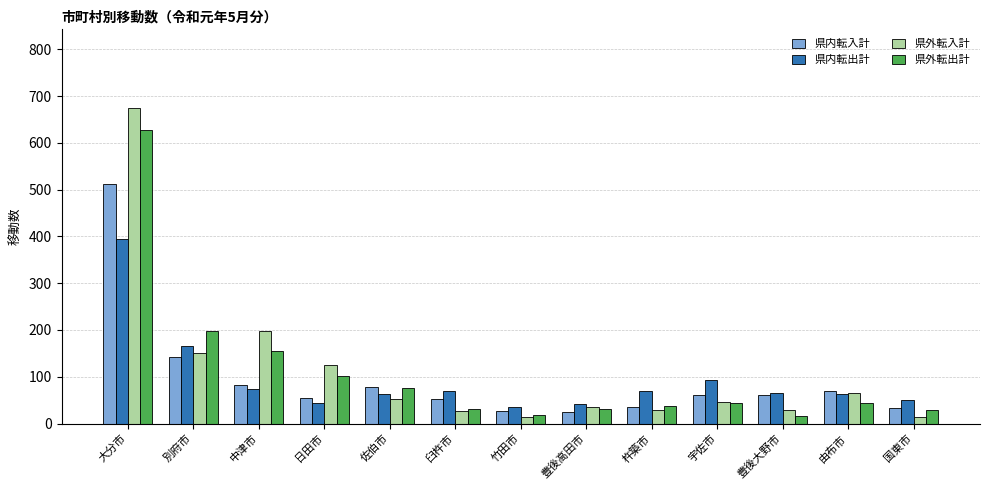

The 県内転入計 series shows 84 at 臼杵市. True or false?

False